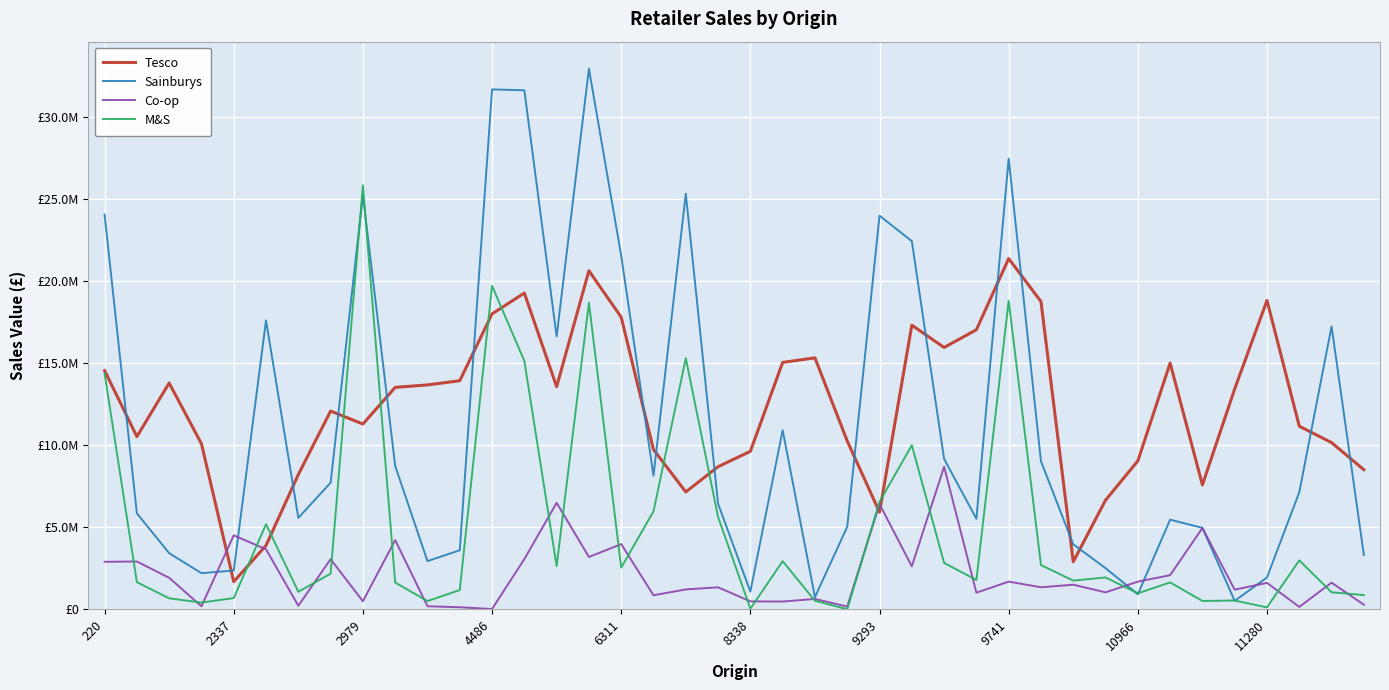

Does the chart display data point markers on the line(s)?

No